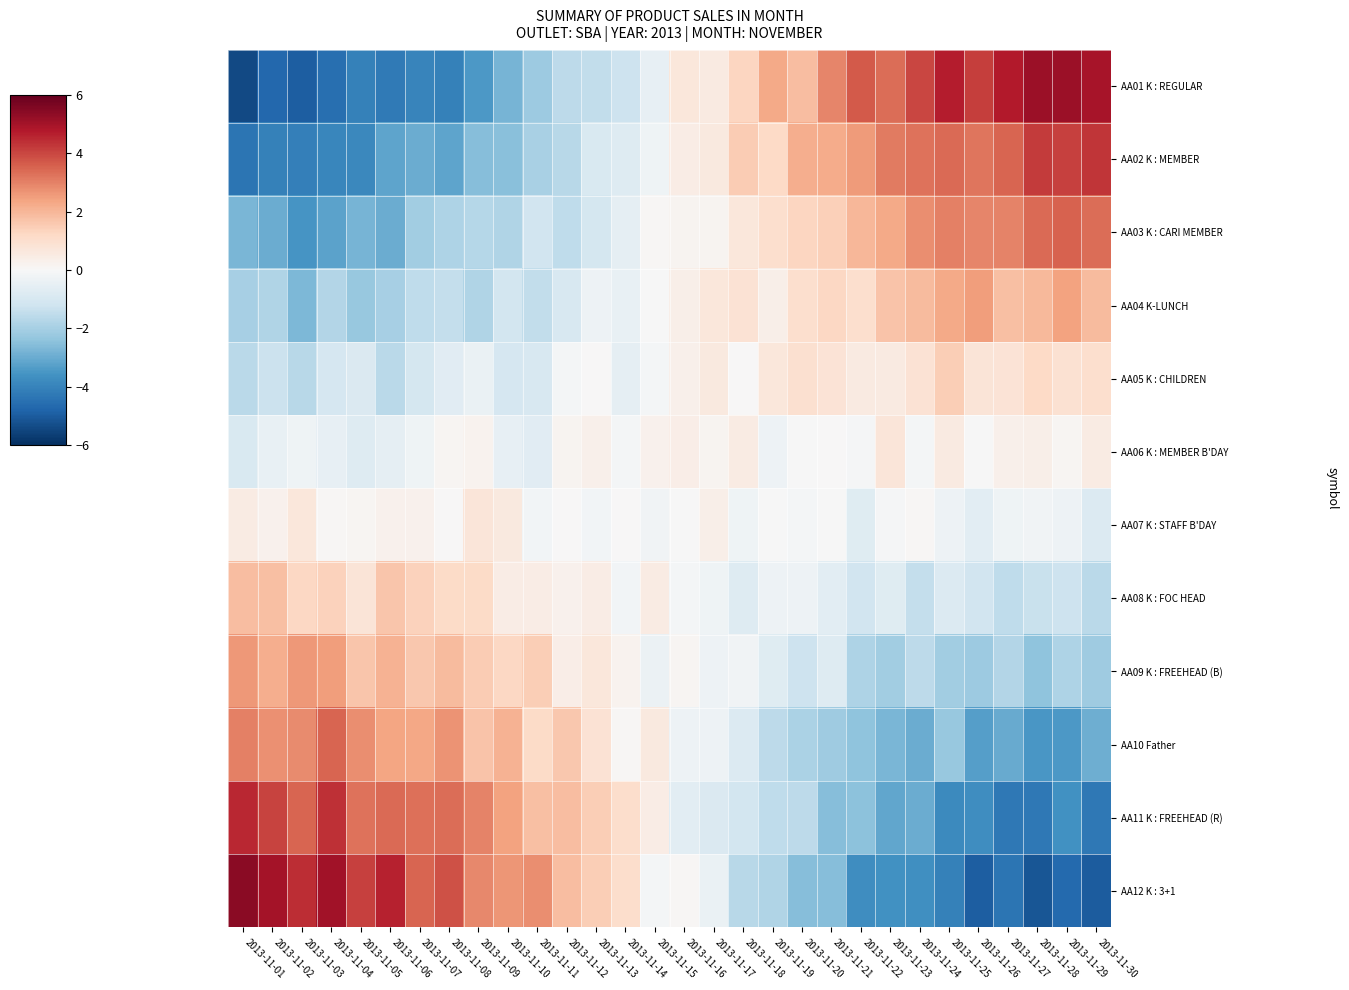

Rank the series by their maximum value, from highest to lowest.

AA12 K : 3+1, AA01 K : REGULAR, AA11 K : FREEHEAD (R), AA02 K : MEMBER, AA03 K : CARI MEMBER, AA10 Father, AA09 K : FREEHEAD (B), AA04 K-LUNCH, AA08 K : FOC HEAD, AA05 K : CHILDREN, AA06 K : MEMBER B'DAY, AA07 K : STAFF B'DAY